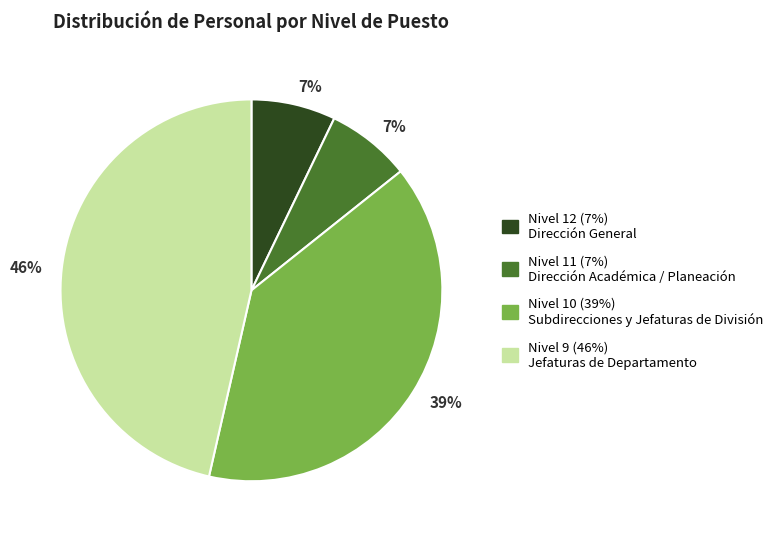

Is there any slice that represents more than half of the pie?

No